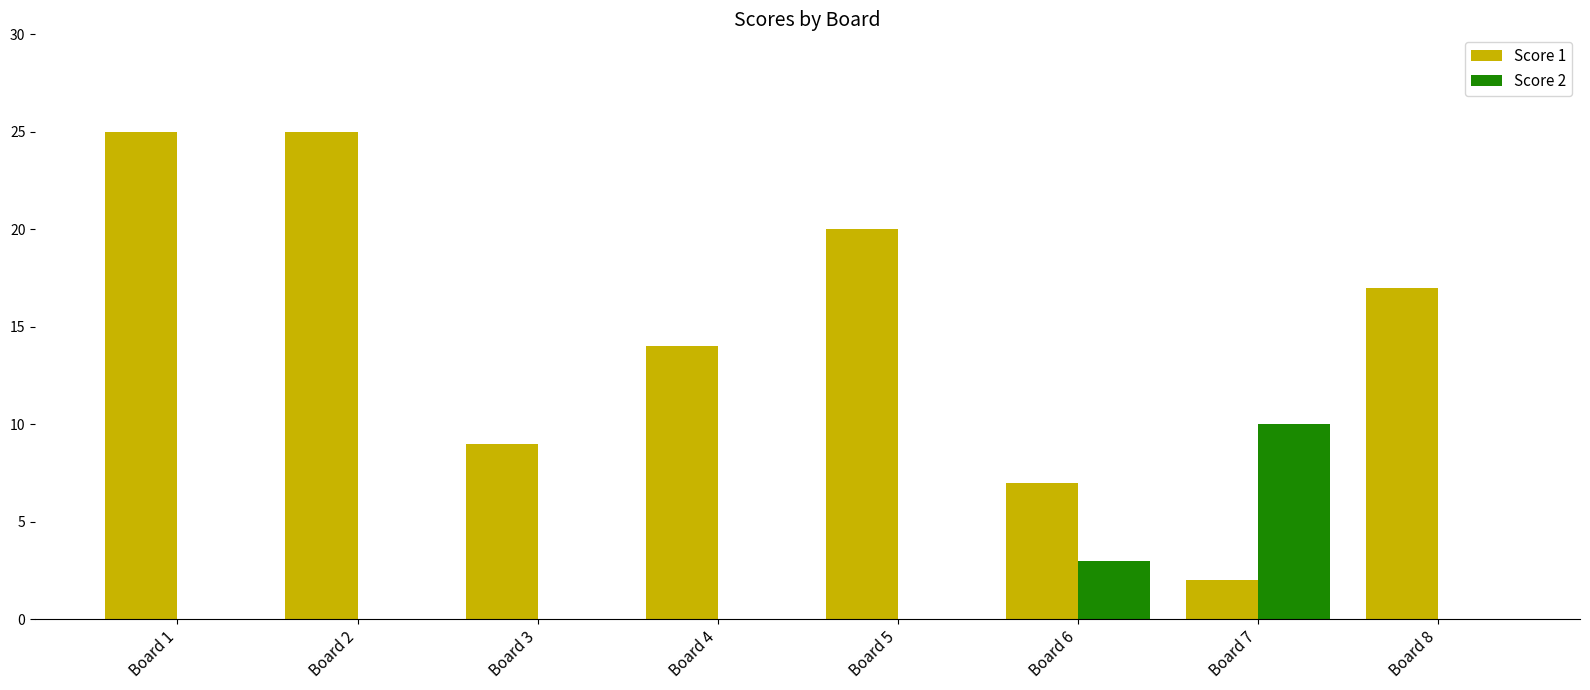

What is the sum of all Score 1 values?

119